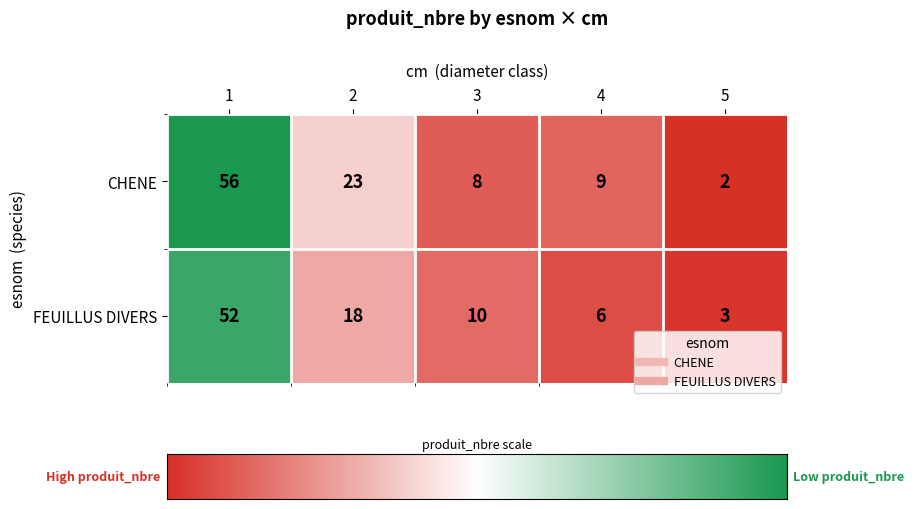

What is the average value of the FEUILLUS DIVERS series?

18